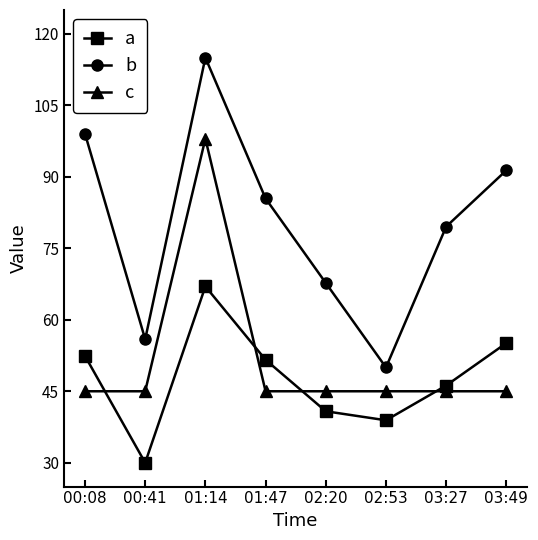

What is the lowest value of the a series?

30.0